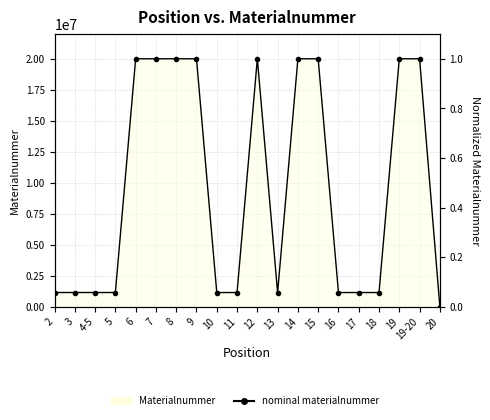

What is the maximum value shown in the chart?

1.0